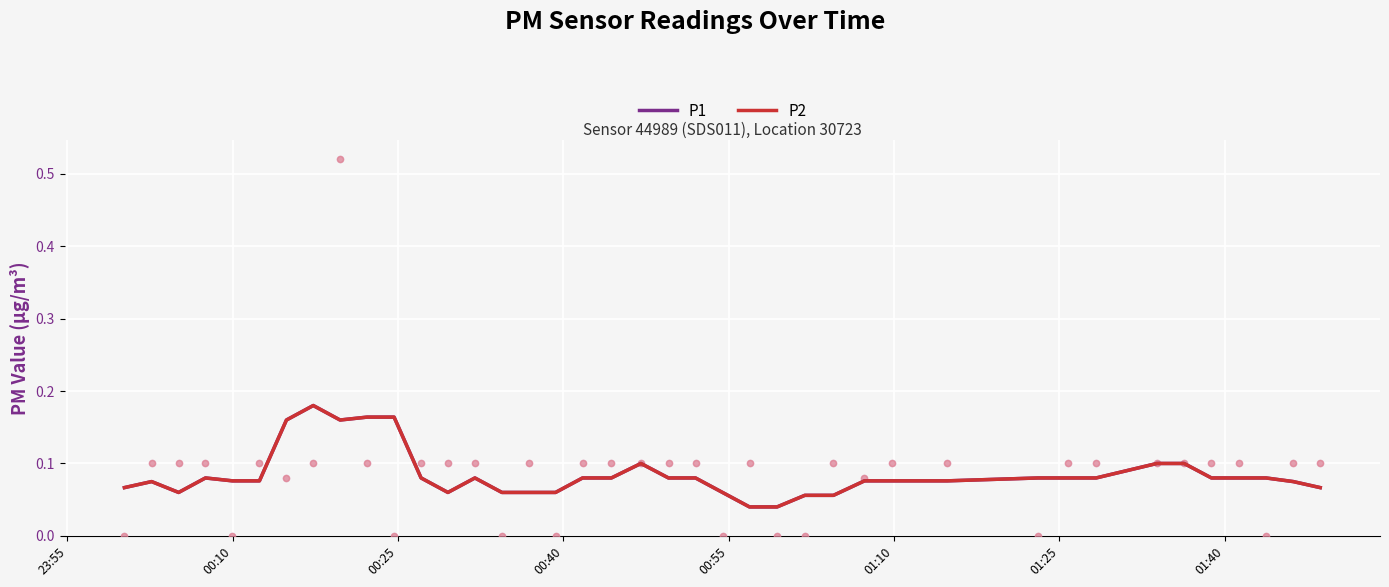

Which series has the largest Y range (max minus min)?

P1